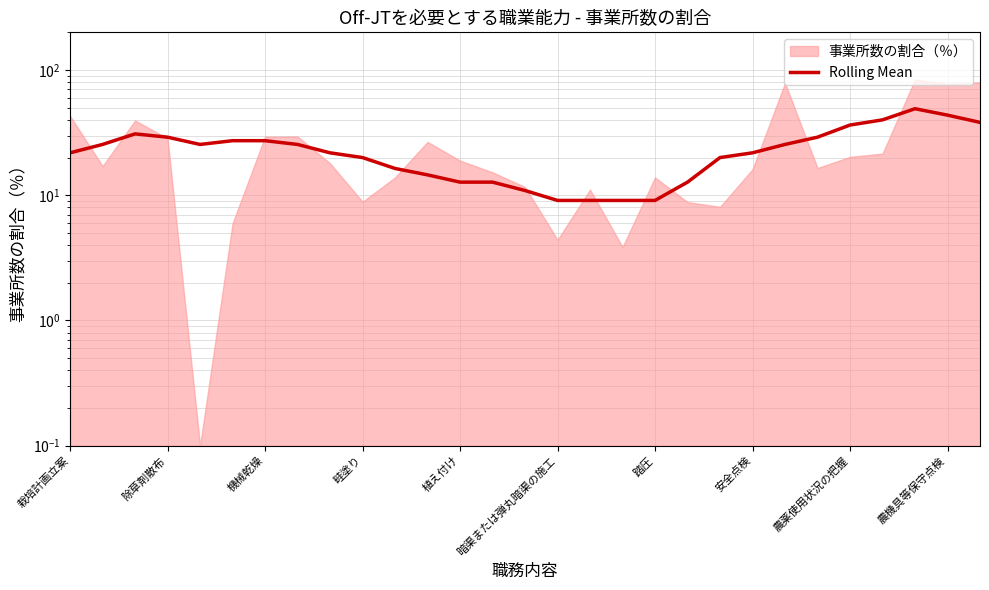

What is the ratio of the value at 安全点検 to the value at 農薬使用状況の把握?

0.6